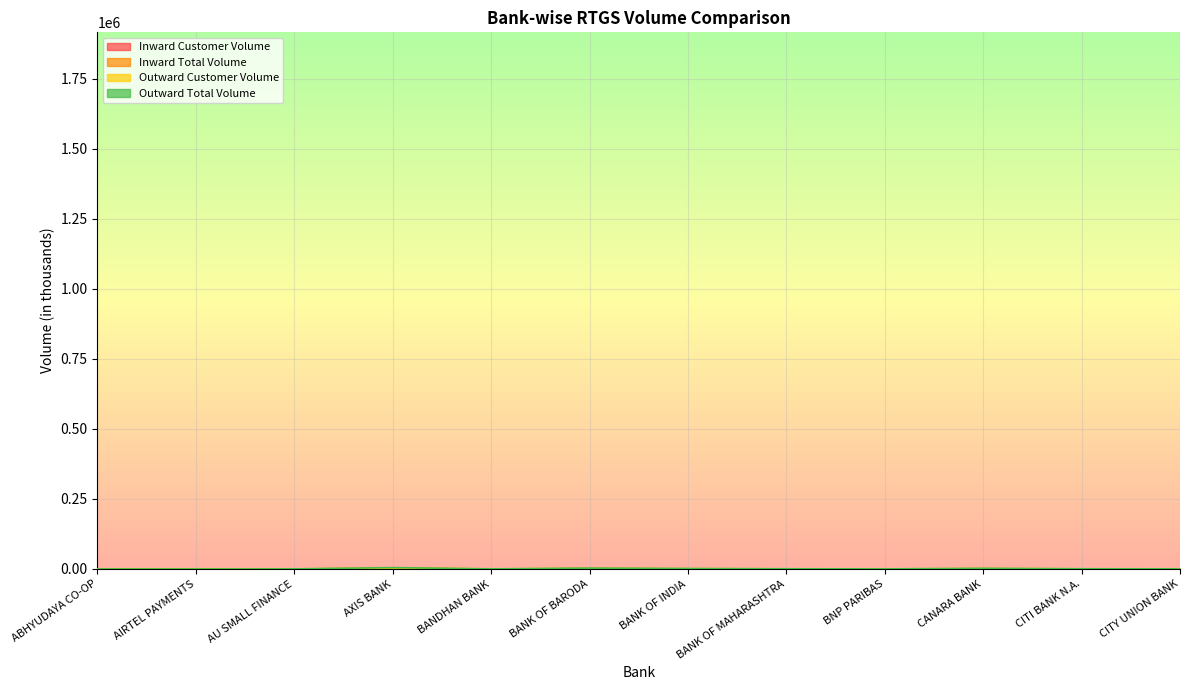

What are all the series names shown in the legend?

Inward Customer Volume, Inward Total Volume, Outward Customer Volume, Outward Total Volume